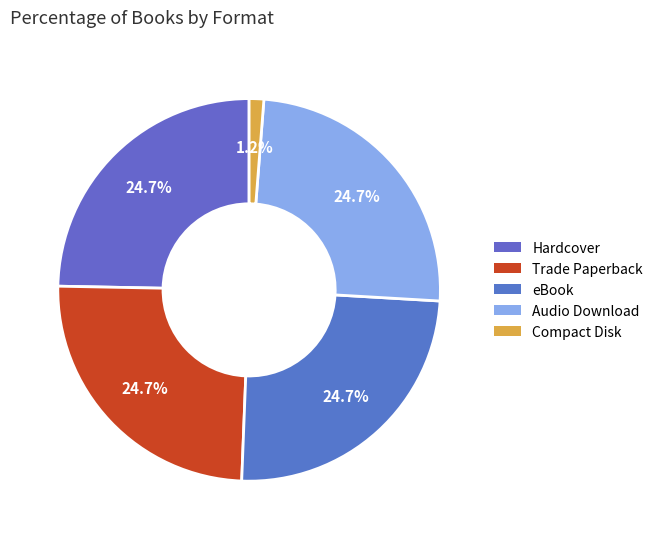

The Hardcover slice represents 35% of the pie. True or false?

False